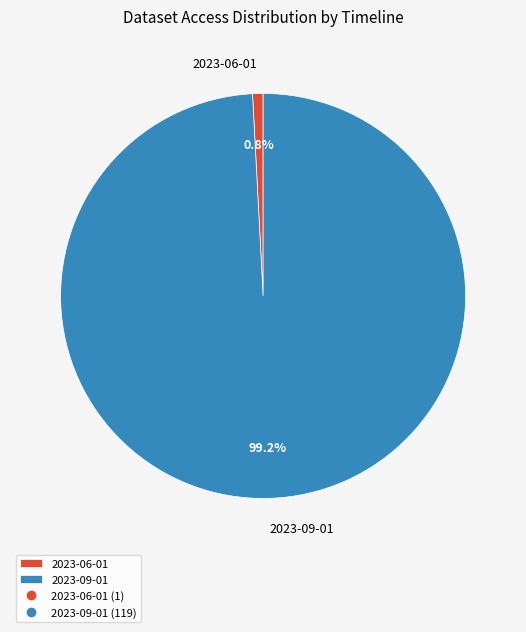

To the nearest percent, what percentage of the pie is 2023-09-01?

99%